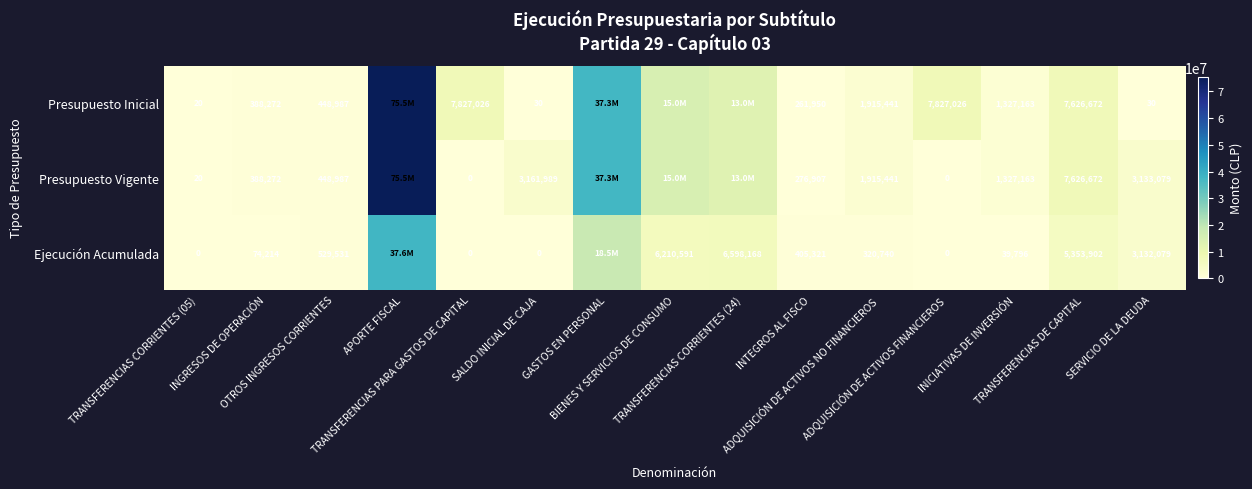

How many series are shown in this chart?

3